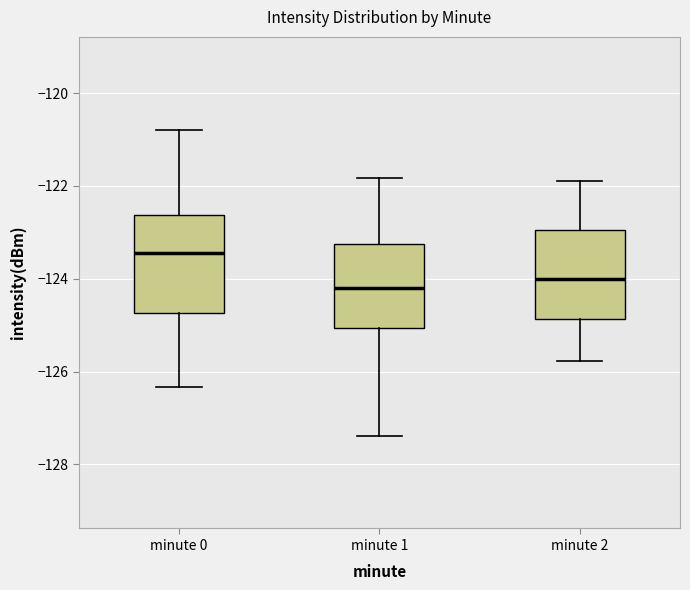

Which box's median line is the highest?

minute 0